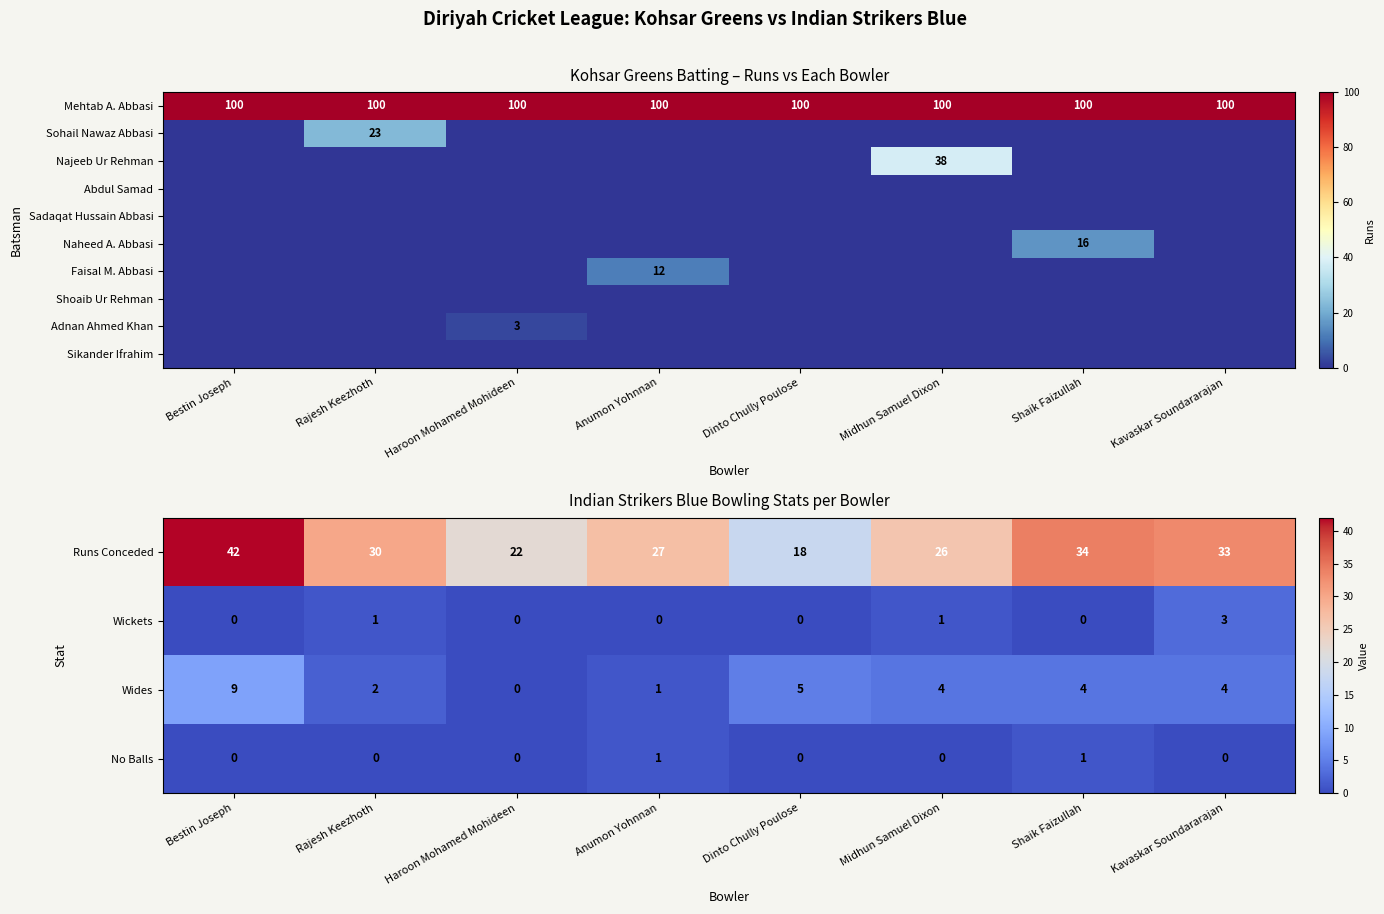

The Adnan Ahmed Khan series shows 4 at Haroon Mohamed Mohideen. True or false?

False